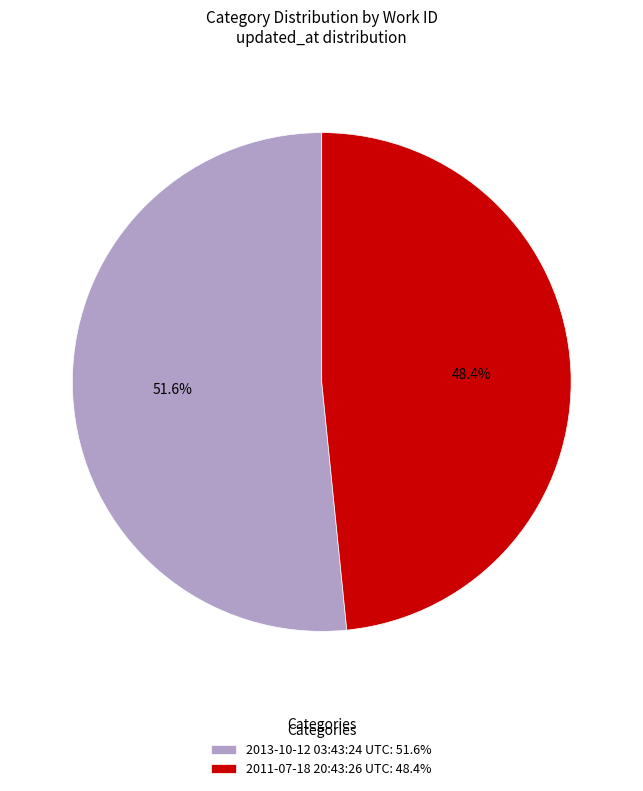

Does 2011-07-18 20:43:26 UTC represent more than half of the total?

No